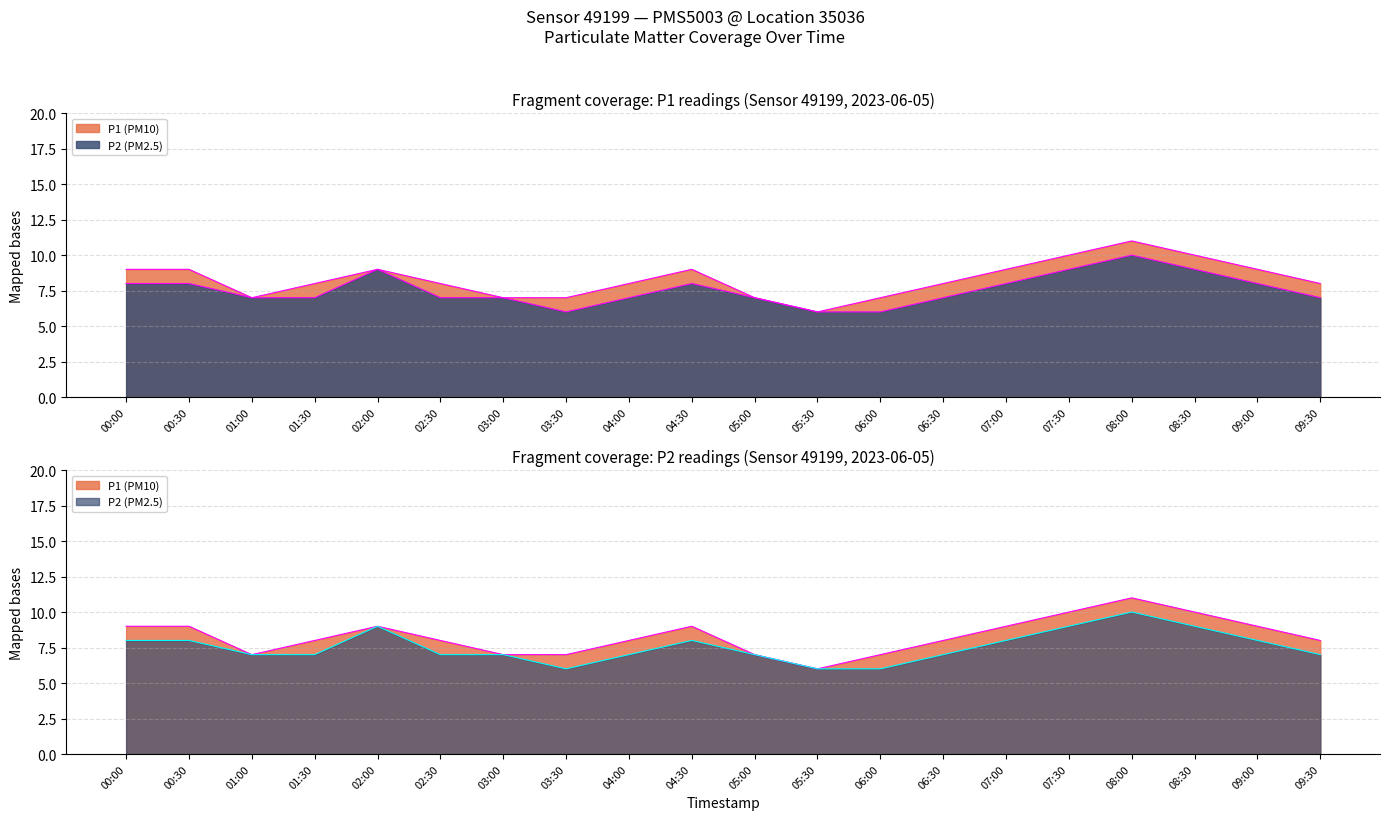

What is the difference between the P2 values at 05:30 and 09:30?

1